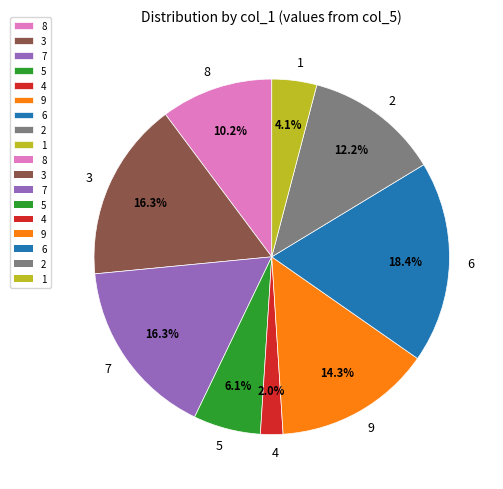

True or false: 2 accounts for 26% of the total.

False